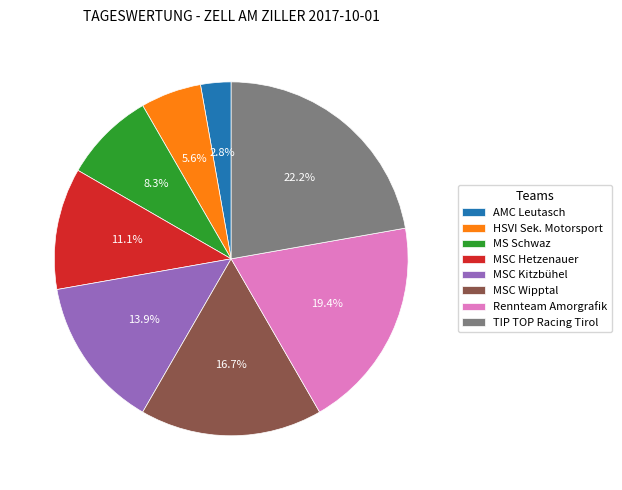

Does any single category account for the majority?

No